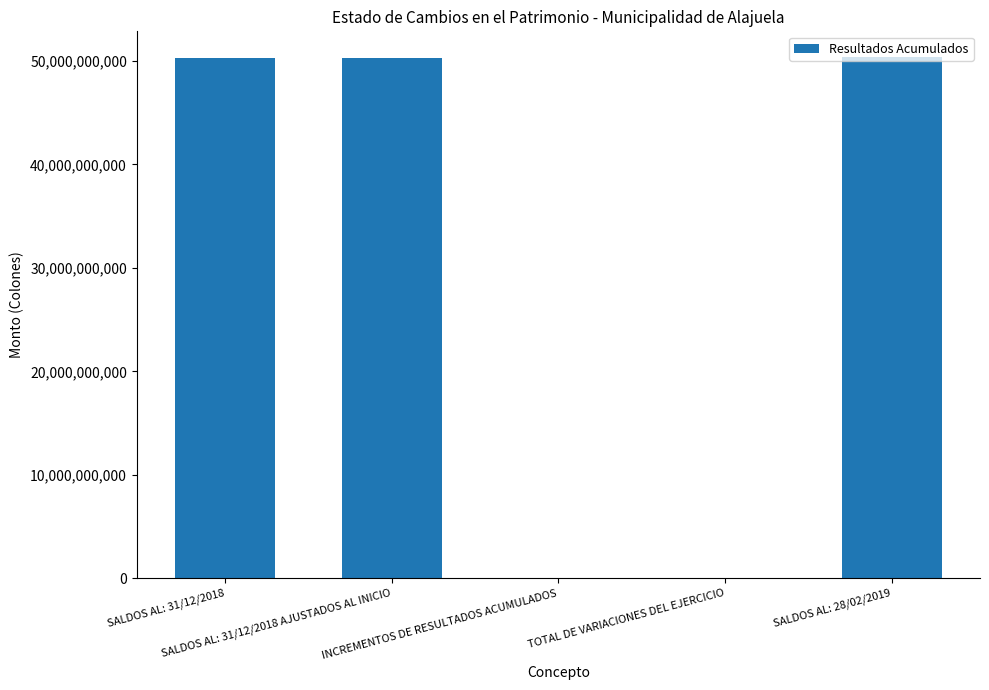

Rank the categories by value from lowest to highest.

INCREMENTOS DE RESULTADOS ACUMULADOS, TOTAL DE VARIACIONES DEL EJERCICIO, SALDOS AL: 31/12/2018, SALDOS AL: 31/12/2018 AJUSTADOS AL INICIO, SALDOS AL: 28/02/2019